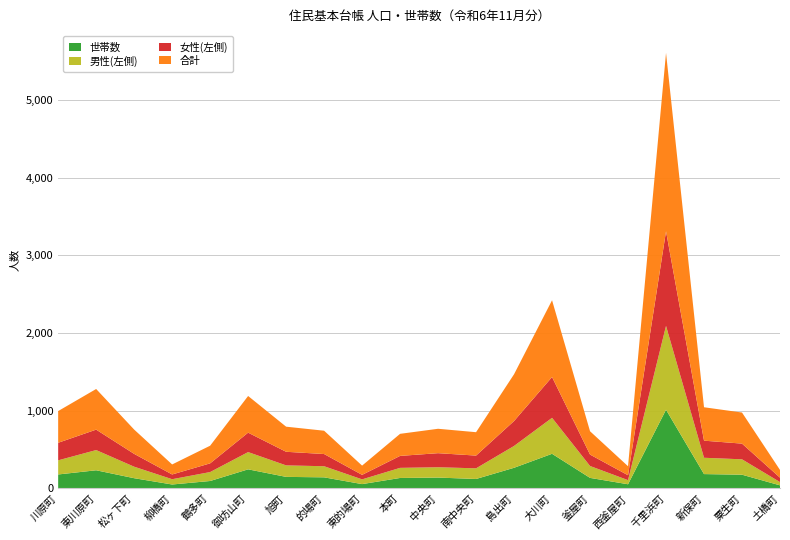

True or false: 世帯数 has a value of 266 at 島出町.

True